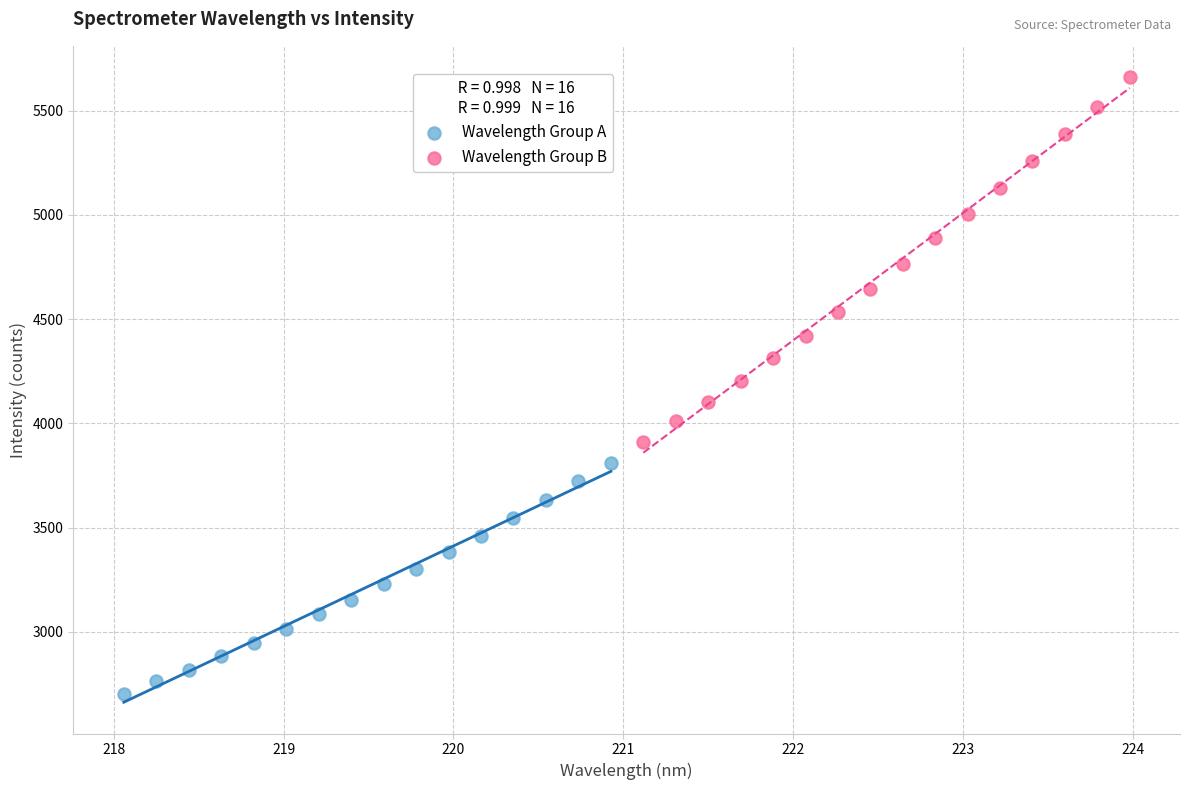

Which series reaches the minimum Y coordinate?

Wavelength Group A